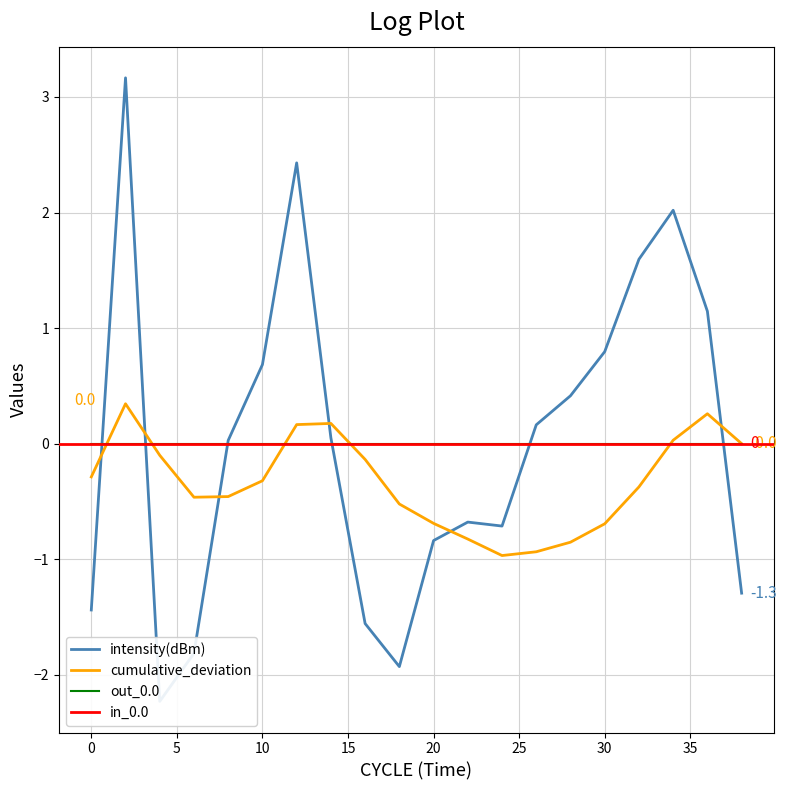

What is the highest value of the cumulative_deviation series?

0.3